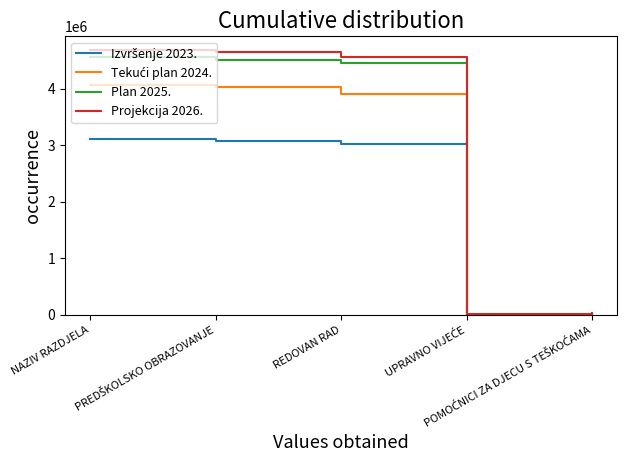

Which series has the widest spread of values?

Projekcija 2026.